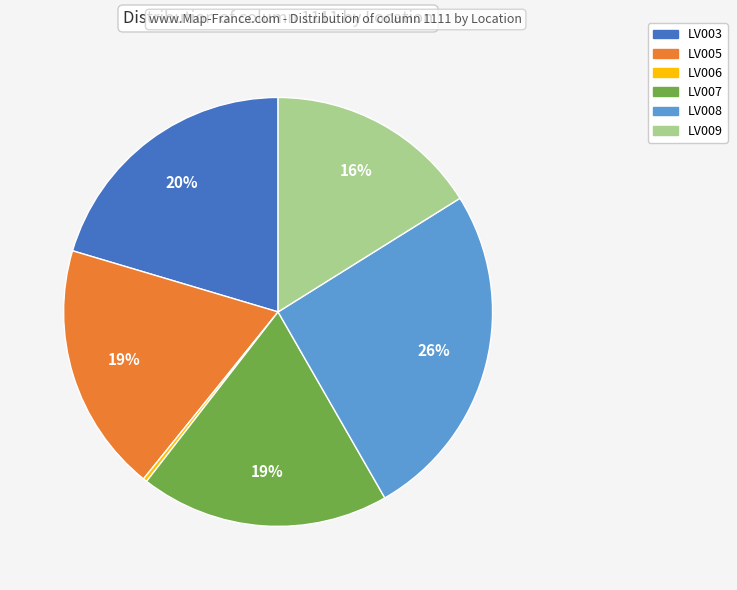

Count the number of slices in the pie.

6